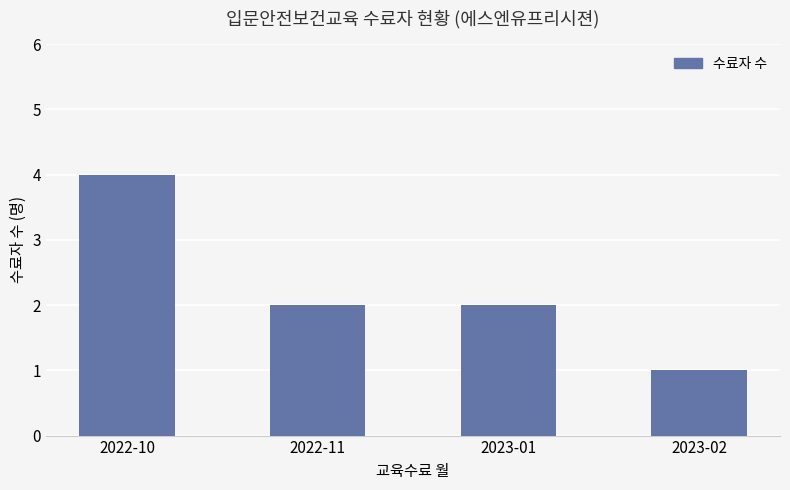

What is the greatest value displayed?

4